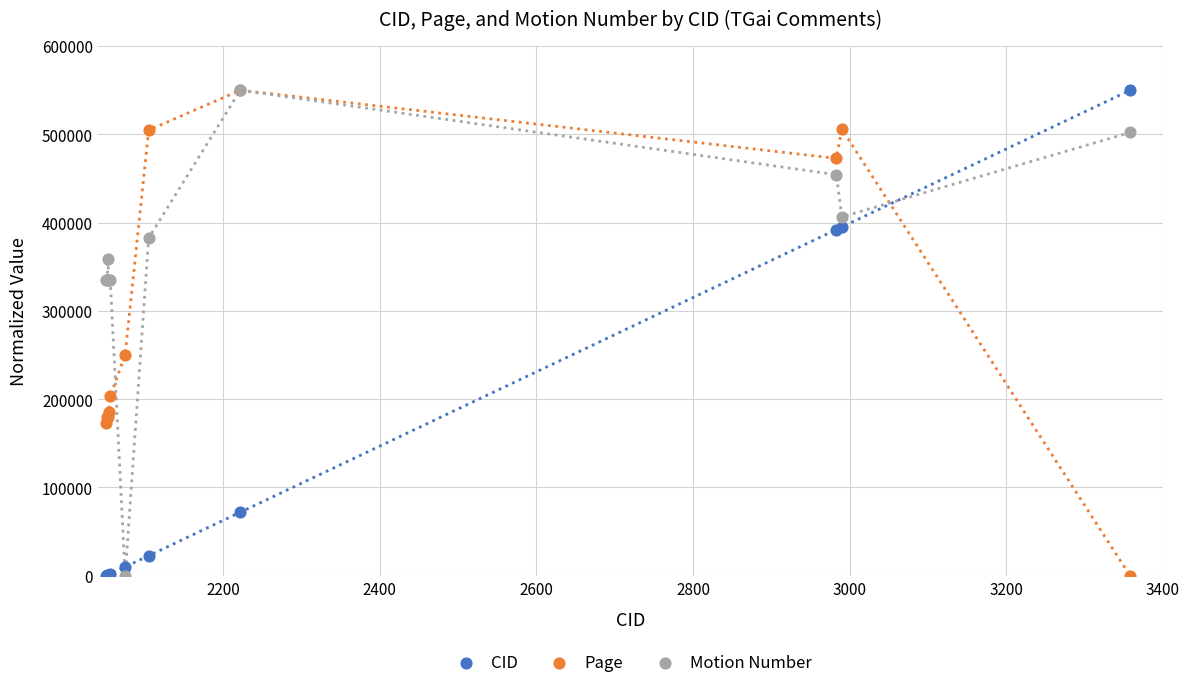

What are all the series names shown in the legend?

CID, Page, Motion Number